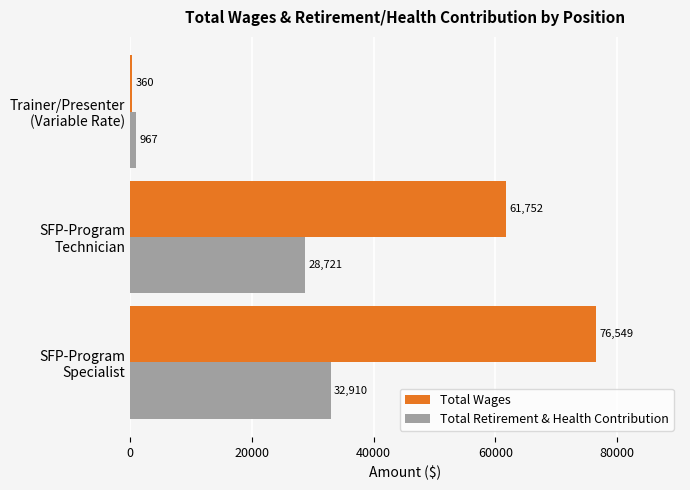

What is the difference between the maximum and second lowest values in the Total Wages series?

14797